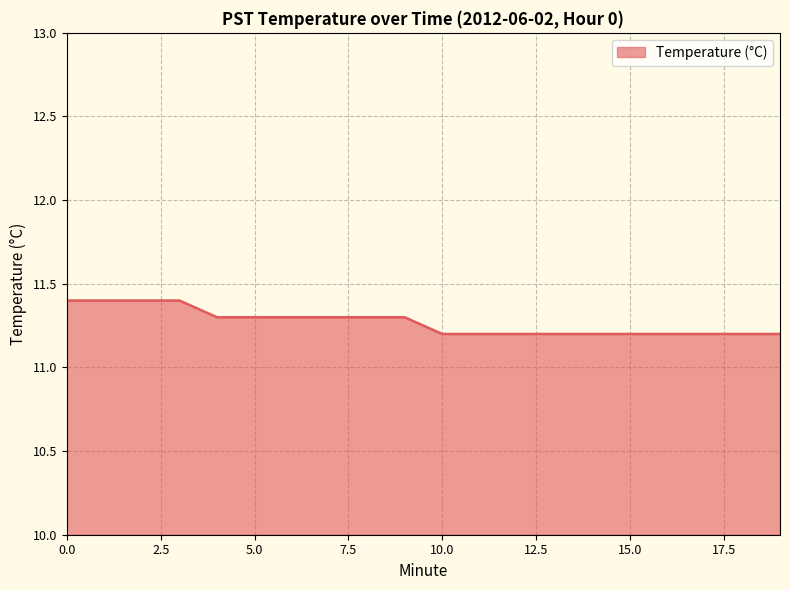

What is the maximum value shown in the chart?

11.4